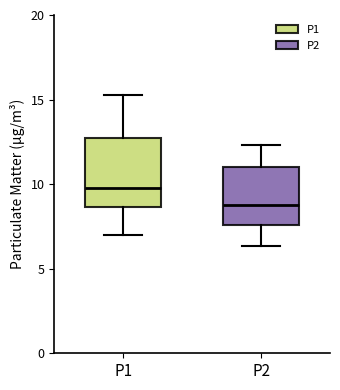

Which box is the tallest, from its lower edge to its upper edge?

P1